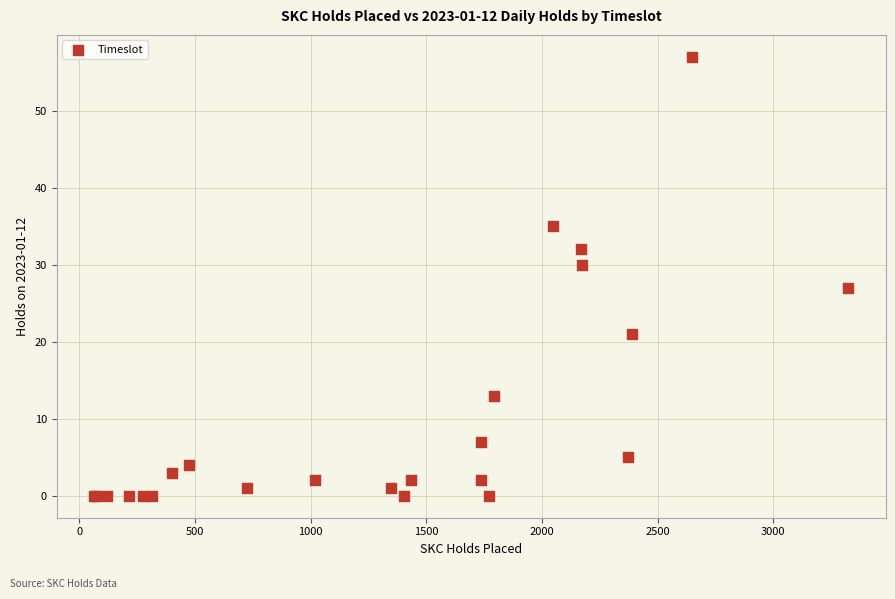

What Y value in the scatter plot is closest to 28?

27